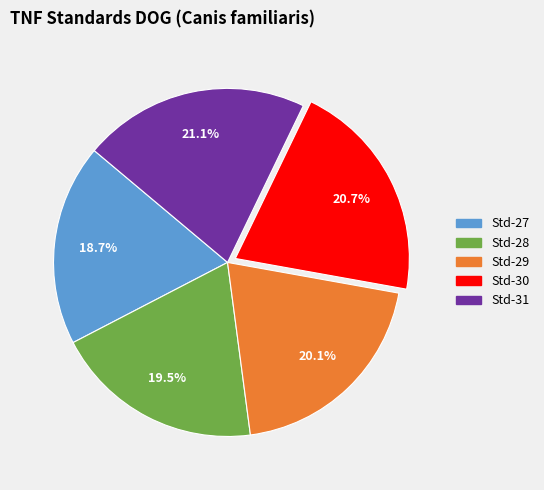

Is there any slice that represents more than half of the pie?

No